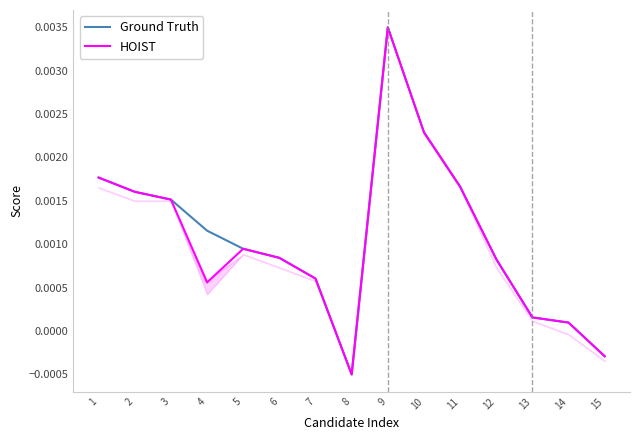

True or false: HOIST and Ground Truth intersect in this chart.

False